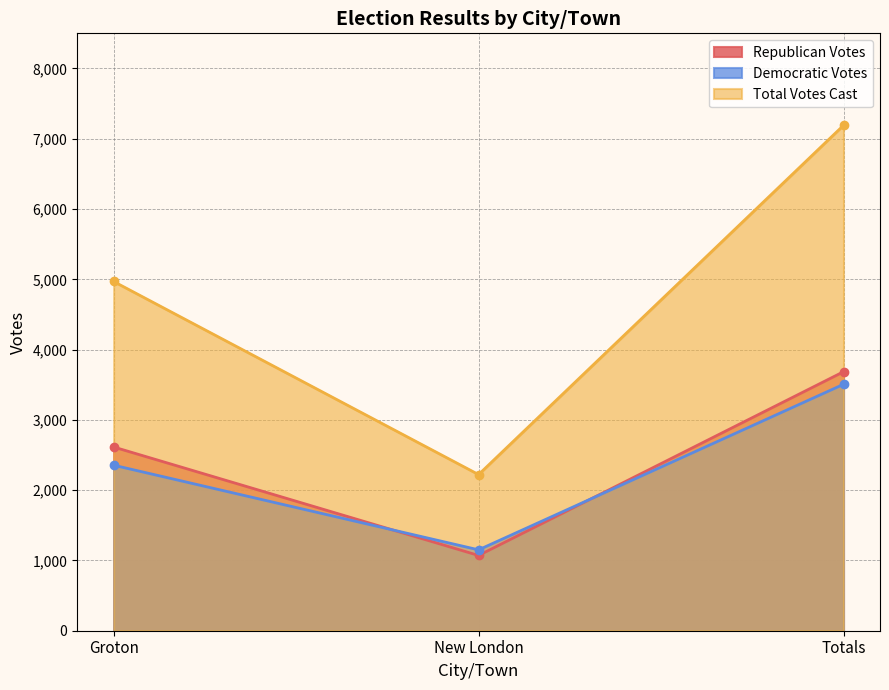

What is the spread (max minus min) of values at Totals?

3685